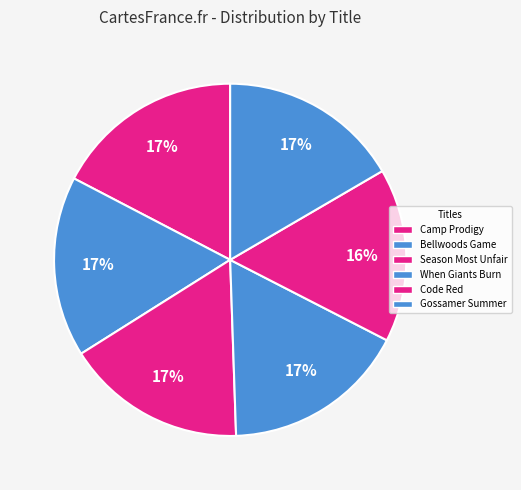

To the nearest percent, what percentage of the pie is Camp Prodigy?

17%